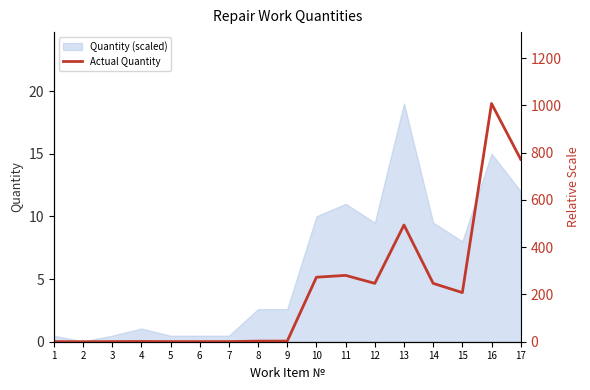

What is the change in value from 1 to 16?

+1007.5